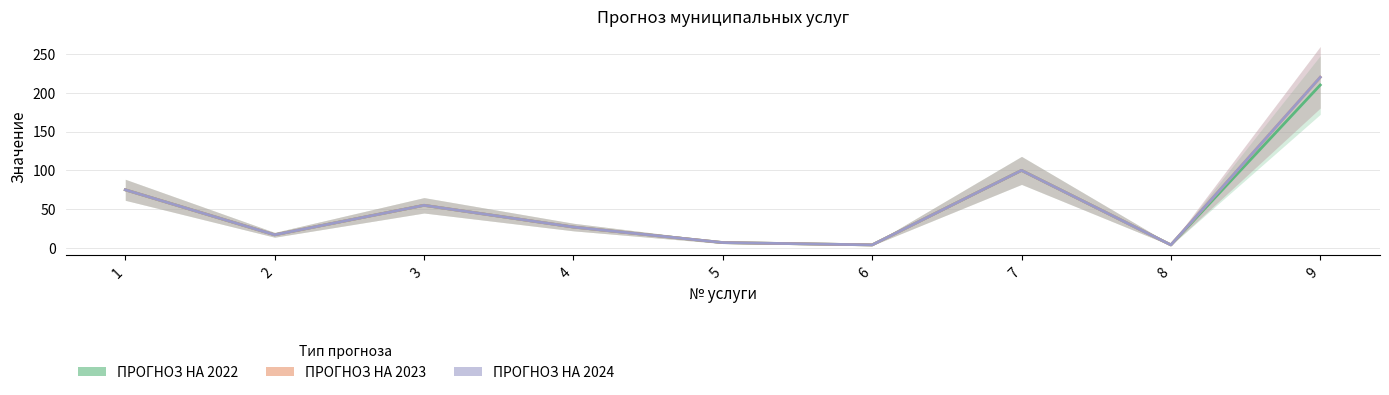

True or false: ПРОГНОЗ НА 2023 and ПРОГНОЗ НА 2022 cross at least once.

False